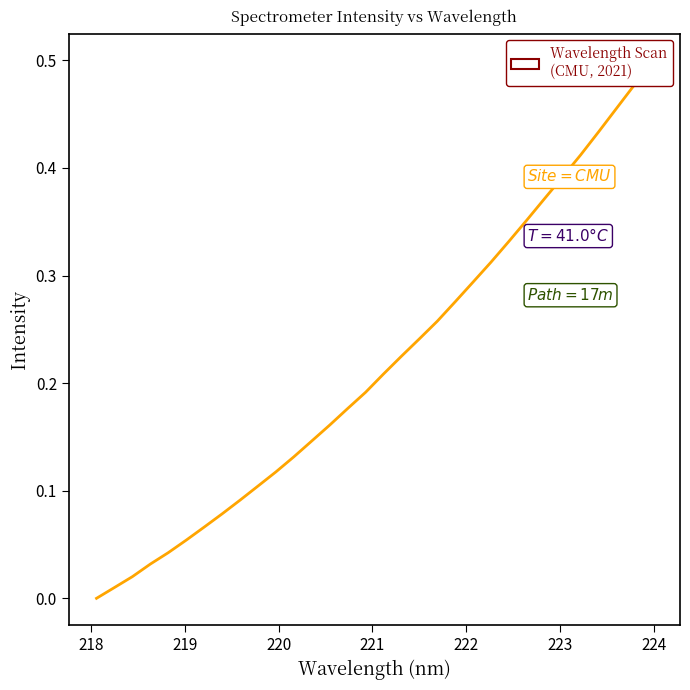

What is the maximum value shown in the chart?

0.5